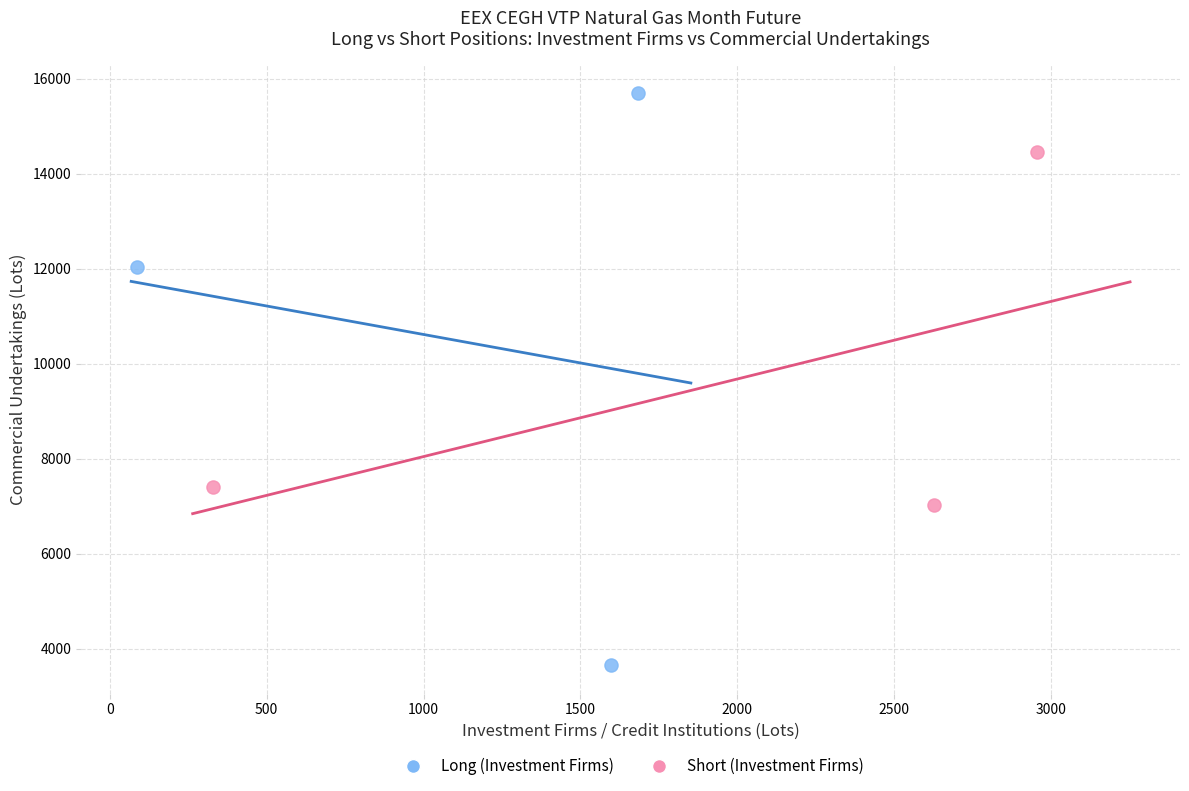

Which series reaches the minimum Y coordinate?

Long (Investment Firms)